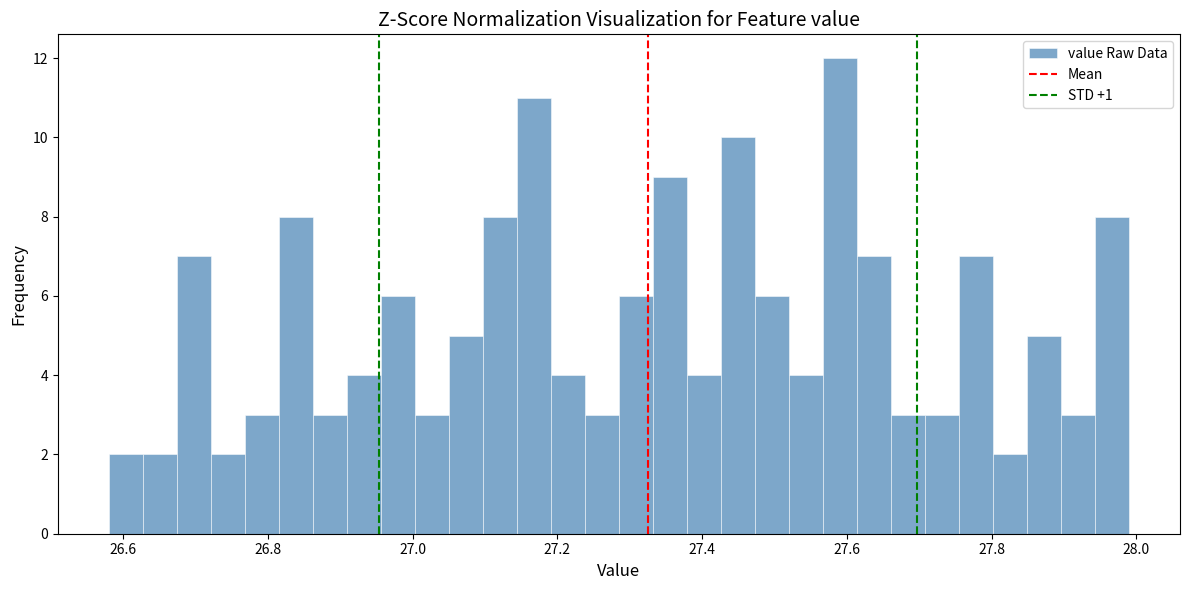

Read against the x-axis, roughly where is the centre of the tallest bar?

27.60